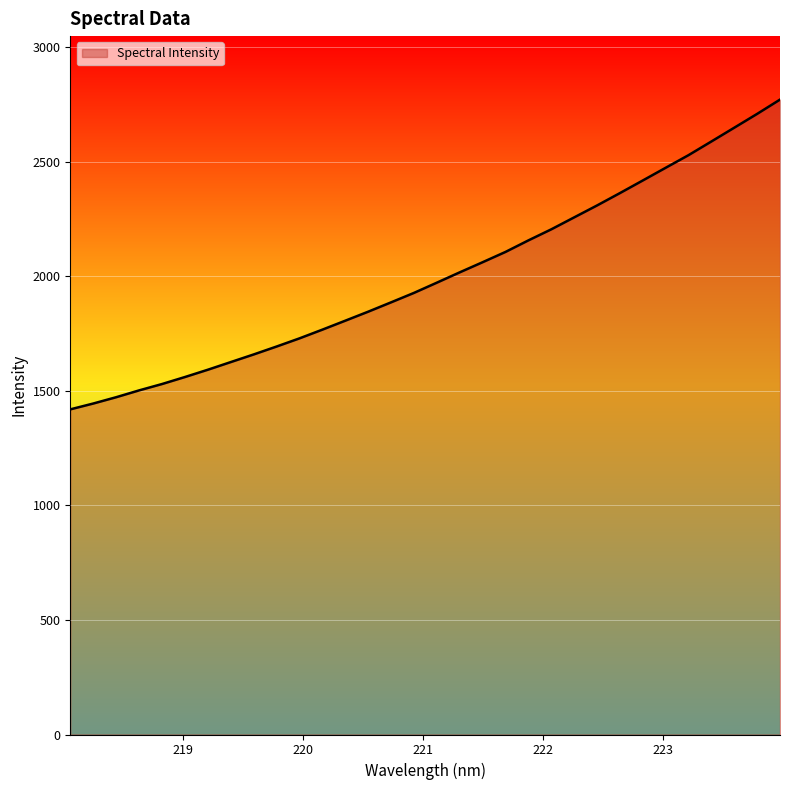

What is the difference between the maximum and minimum values?

1352.4